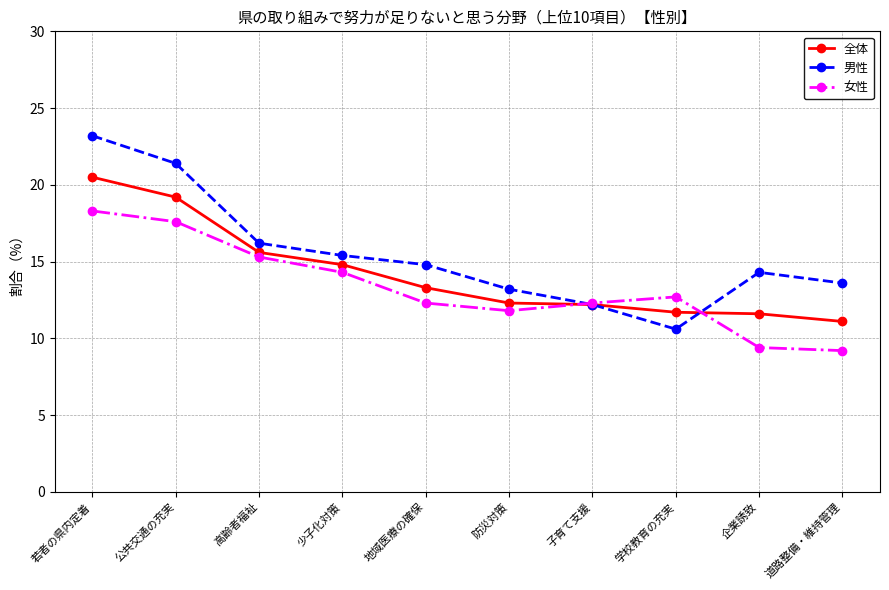

Count the number of data series in this chart.

3